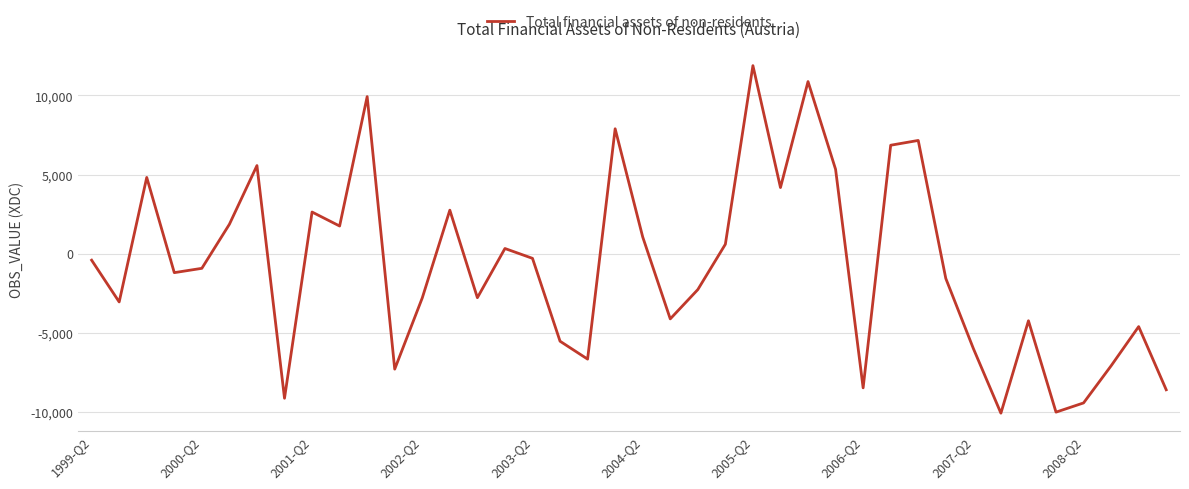

What is the difference between the maximum and minimum values?

21953